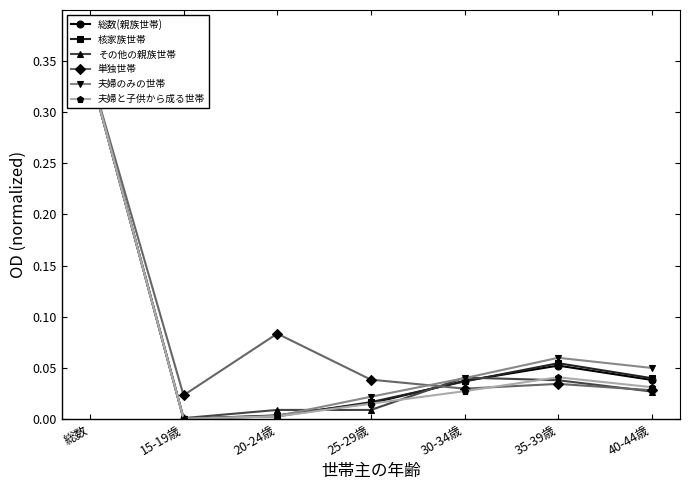

True or false: 夫婦のみの世帯 has a value of 0.1 at 40-44歳.

False